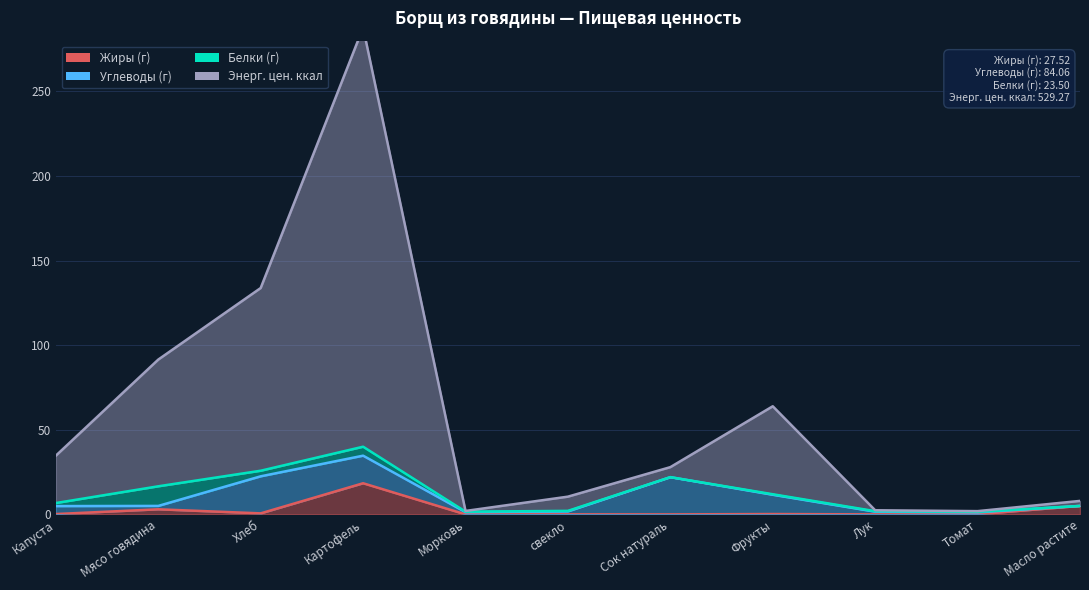

At which category does Энерг. цен. ккал reach its first local peak?

Картофель